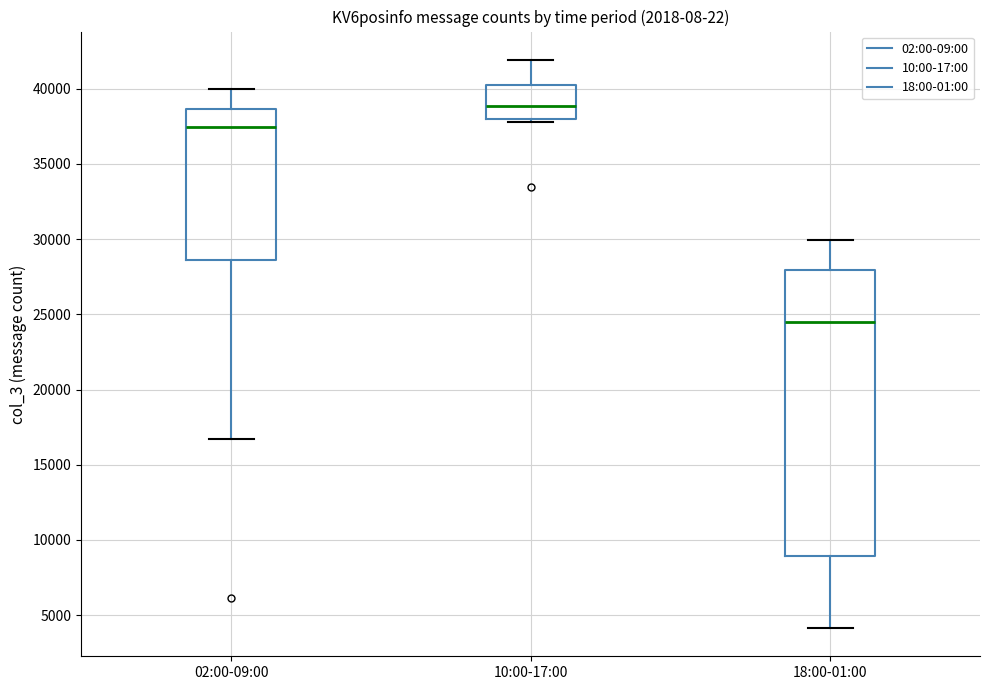

Comparing the boxes themselves (not the whiskers), which one is the tallest?

18:00-01:00